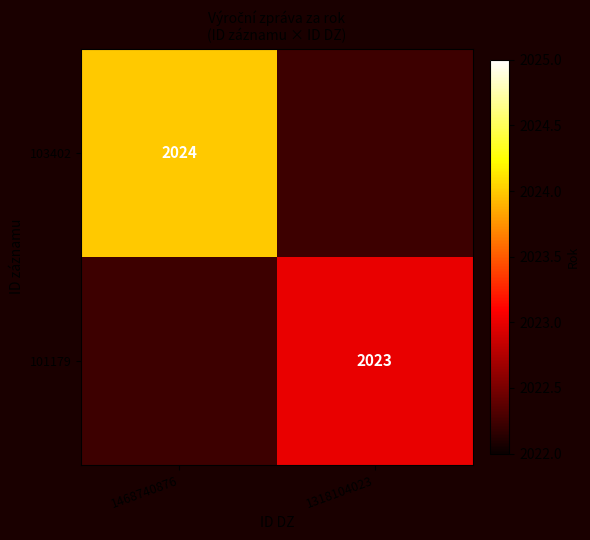

Count the number of data series in this chart.

2